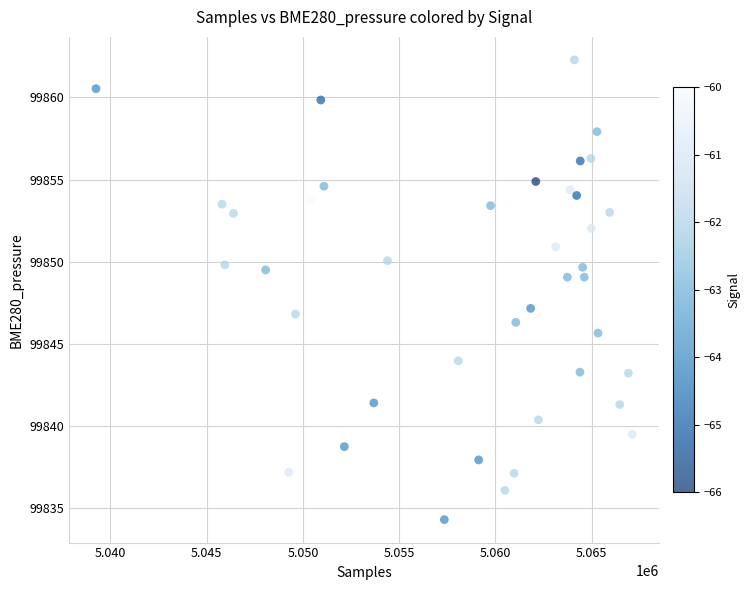

What is the range of Y values (max minus min)?

28.0